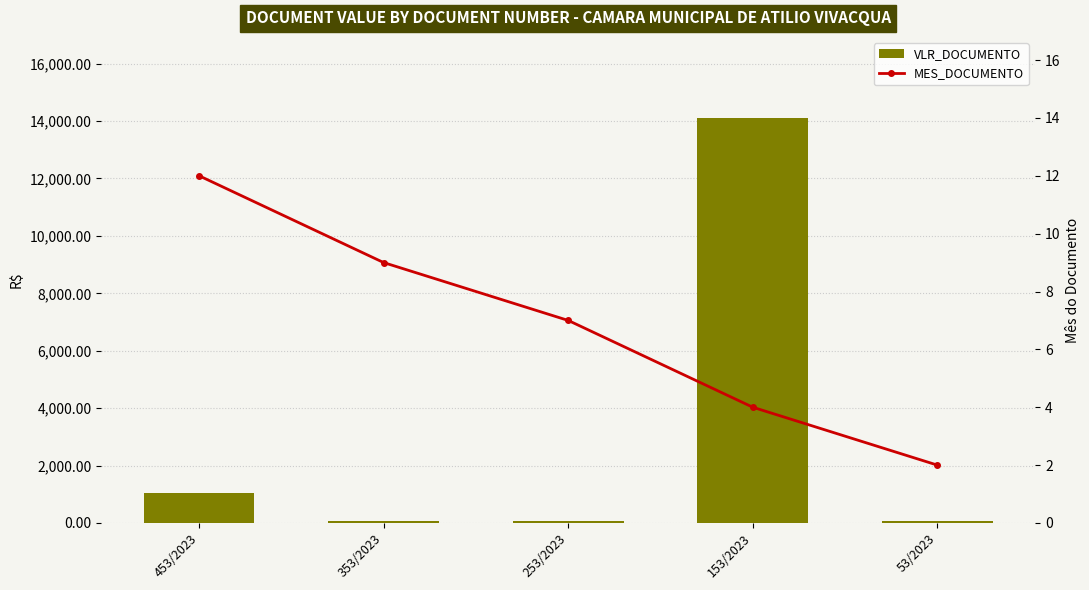

Where does the VLR_DOCUMENTO series first go above 65?

453/2023